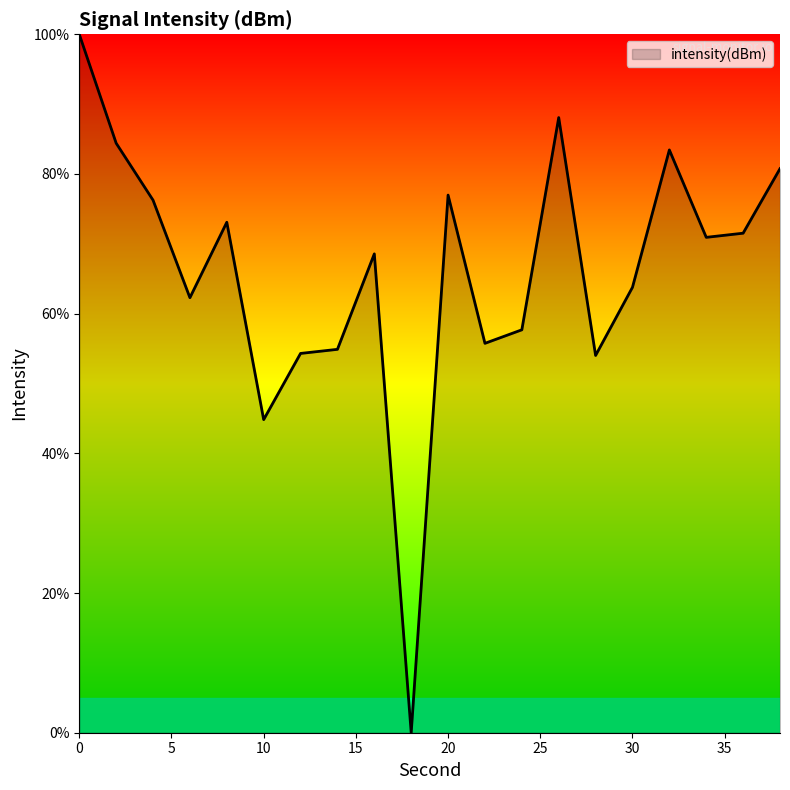

What is the greatest value displayed?

100.0